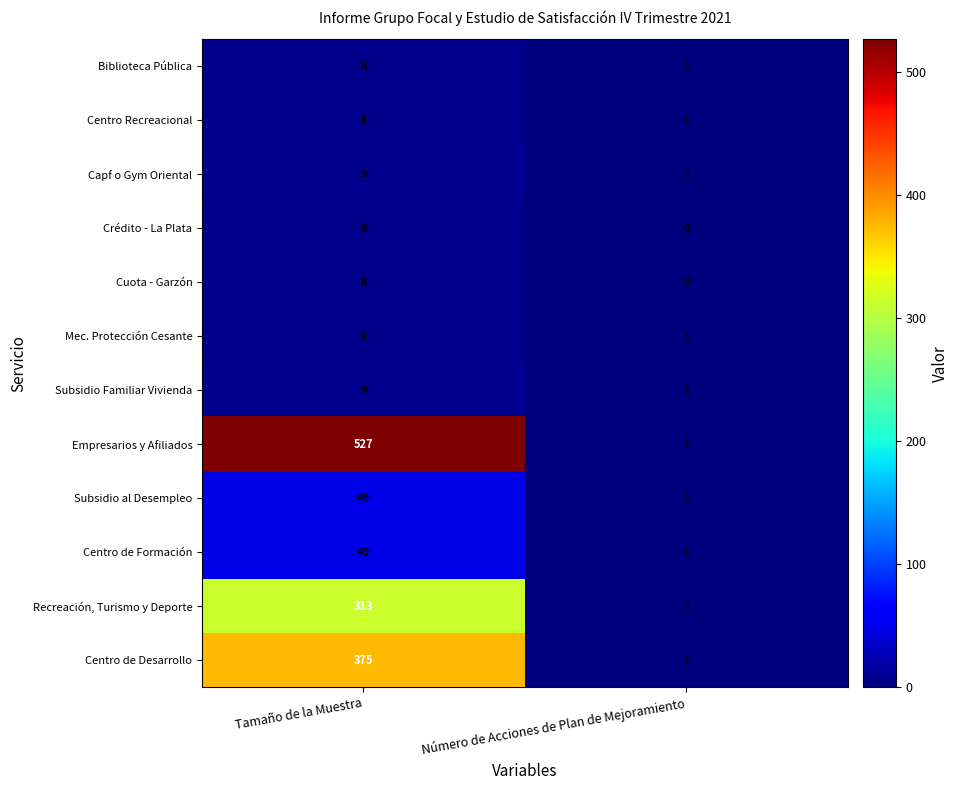

What is the maximum value for Centro Recreacional?

8